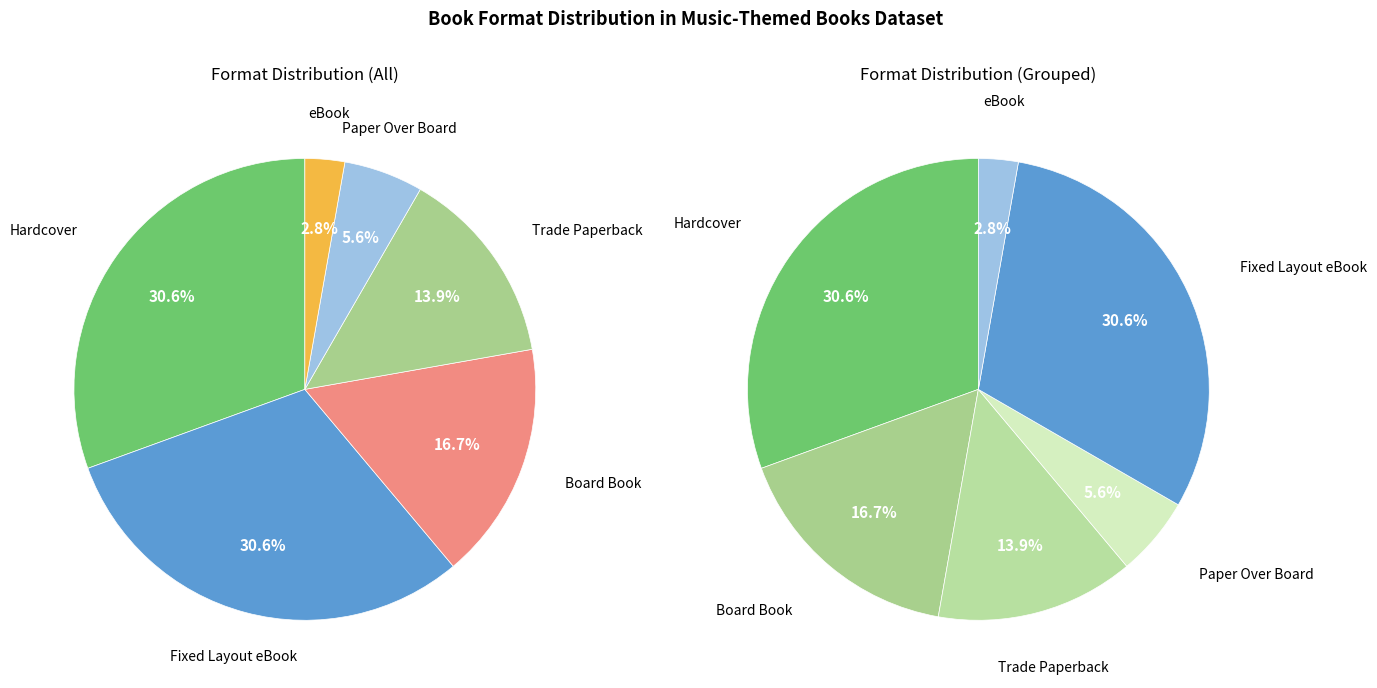

How much of the chart is everything except Hardcover?

69.4%